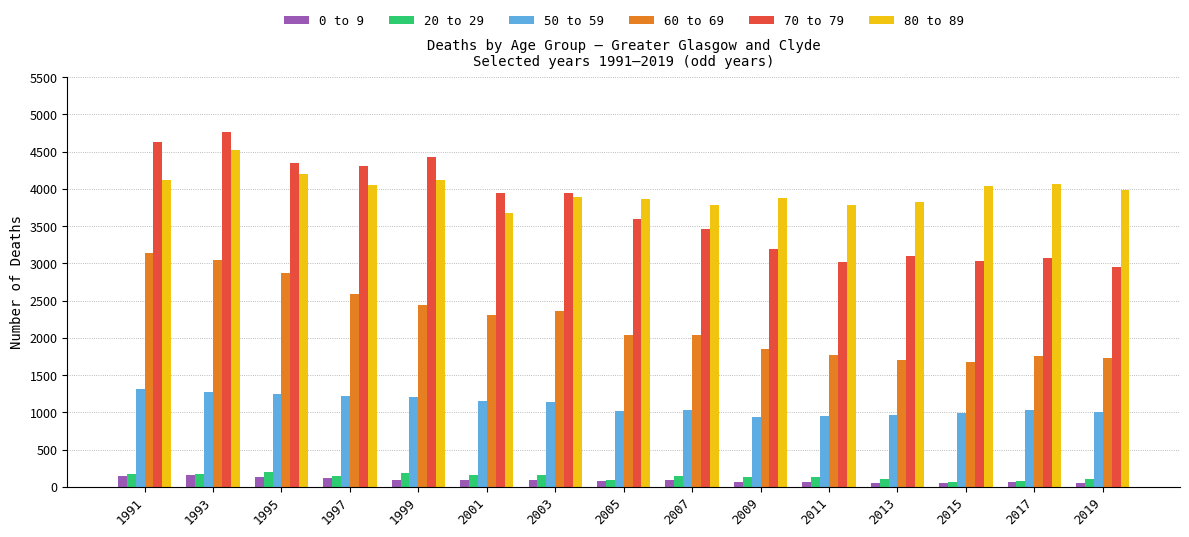

Is it true that 80 to 89 equals 4122 at 1991?

True